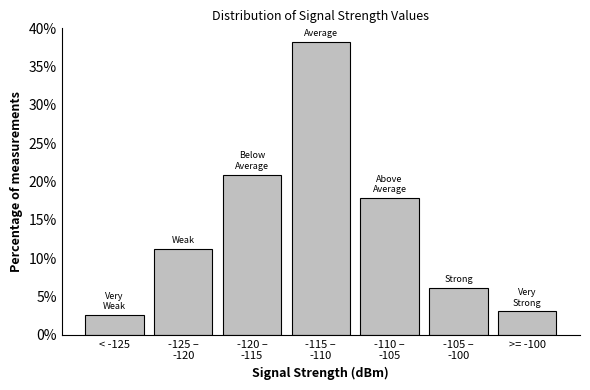

Reading left to right, transcribe all the data shown in this chart.

2.6	11.2	20.9	38.3	17.9	6.1	3.1